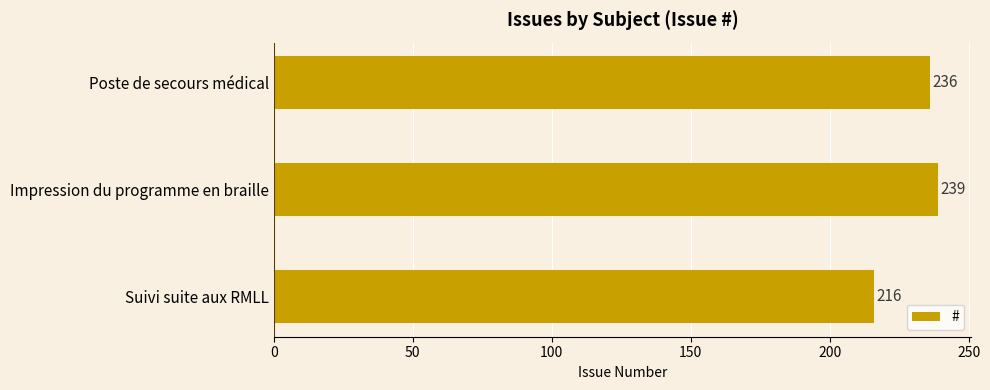

Rank the categories by value from highest to lowest.

Impression du programme en braille, Poste de secours médical, Suivi suite aux RMLL